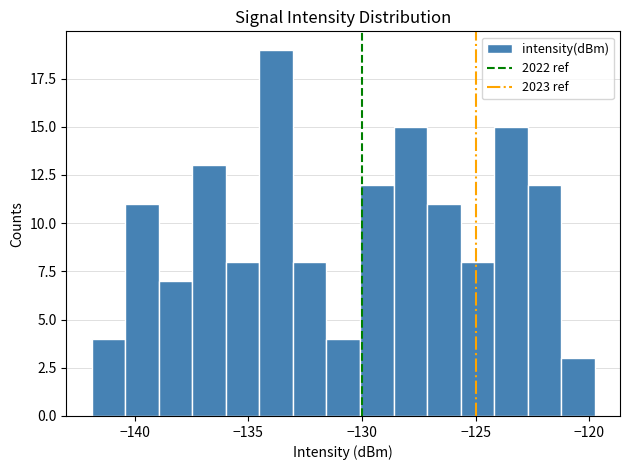

Read against the x-axis, roughly where is the centre of the tallest bar?

-134.0